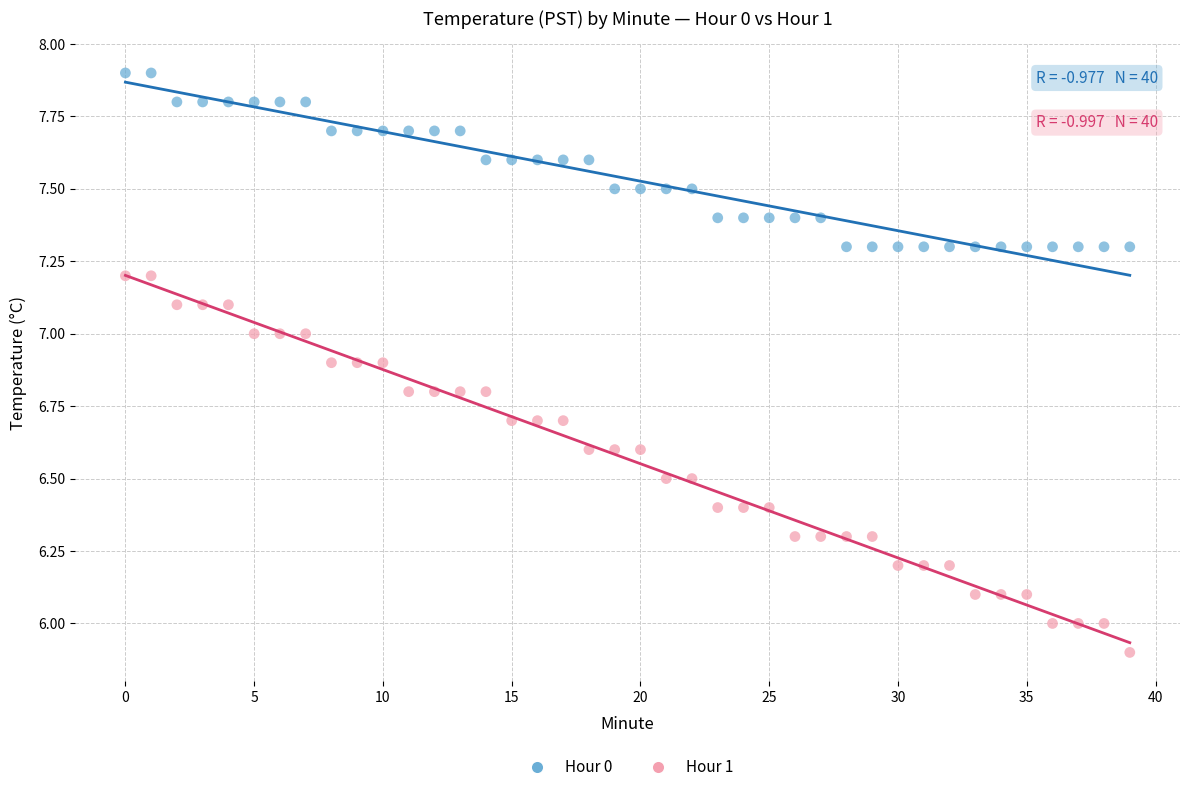

Which series contains the lowest Y value?

Hour 1